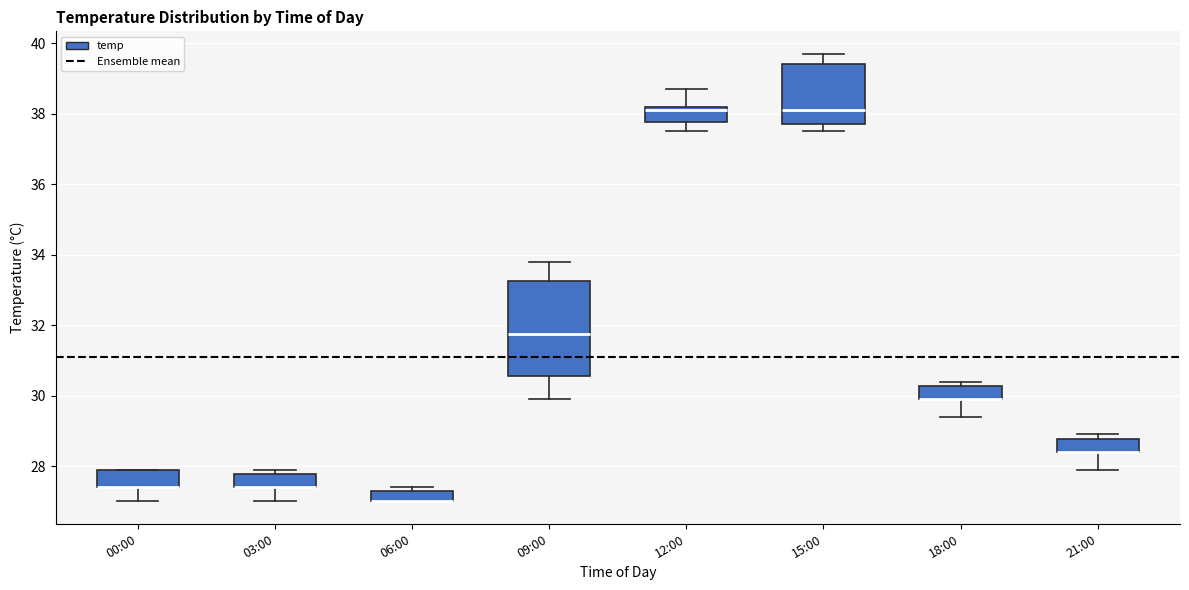

Comparing the boxes themselves (not the whiskers), which one is the tallest?

09:00